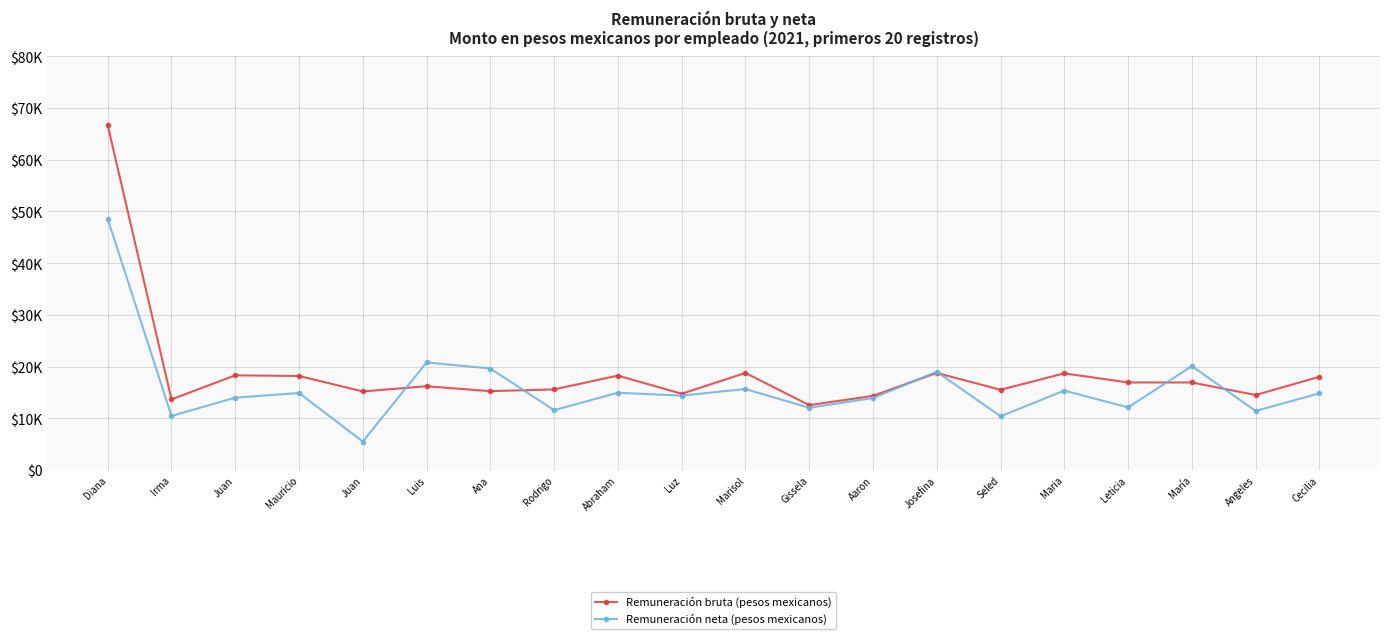

What are all the series names shown in the legend?

Remuneración bruta (pesos mexicanos), Remuneración neta (pesos mexicanos)